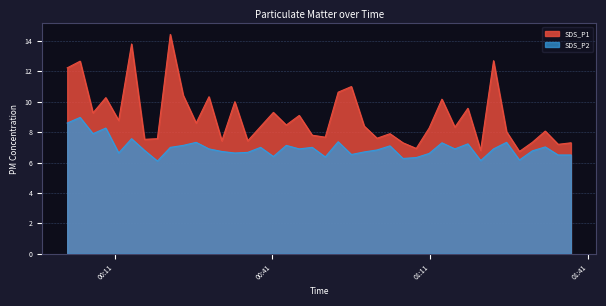

What is the highest value of the SDS_P1 series?

14.4